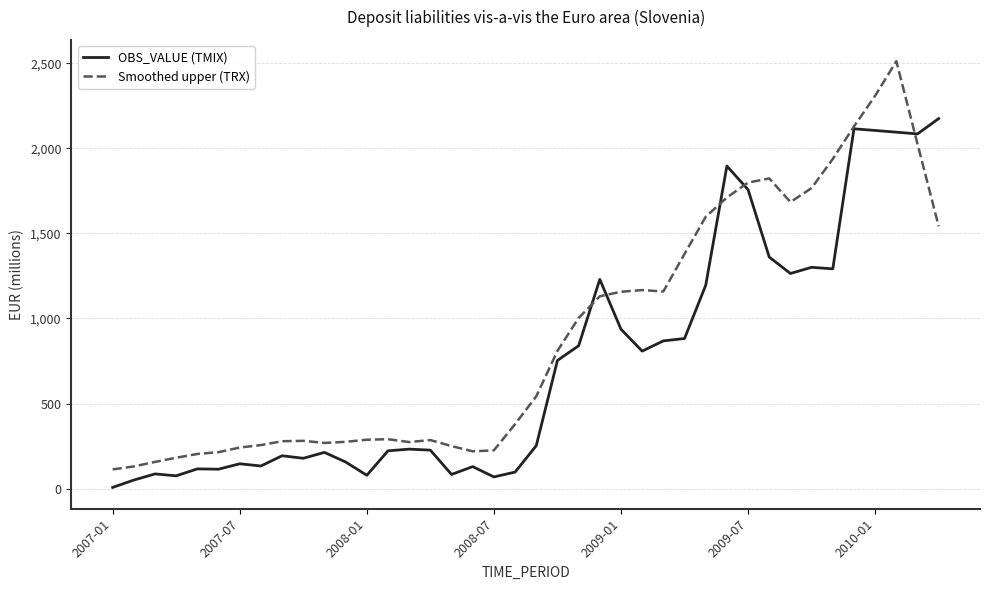

What is the minimum value shown in the chart?

6.8